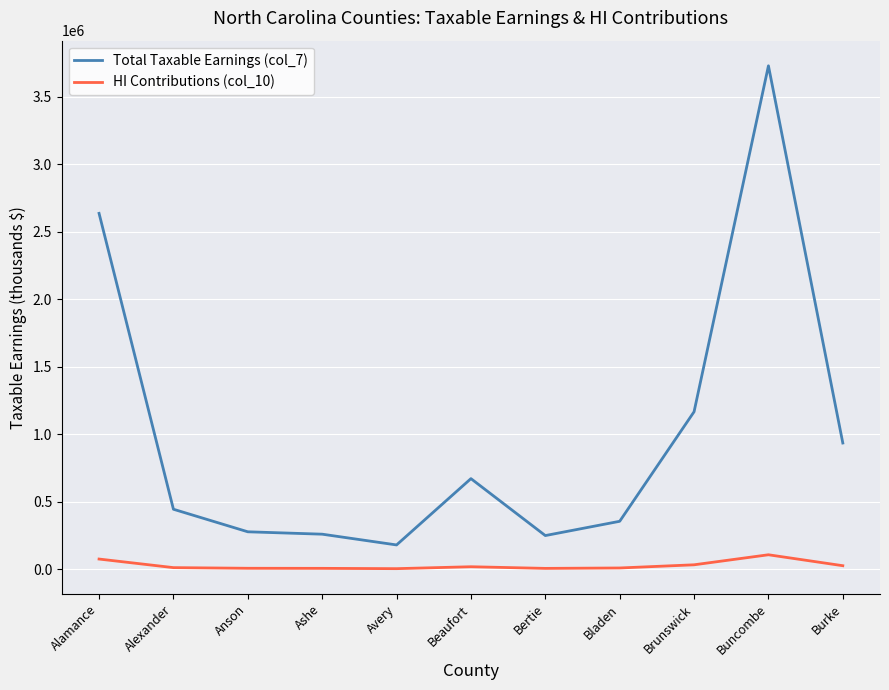

What is the greatest value displayed?

3727420